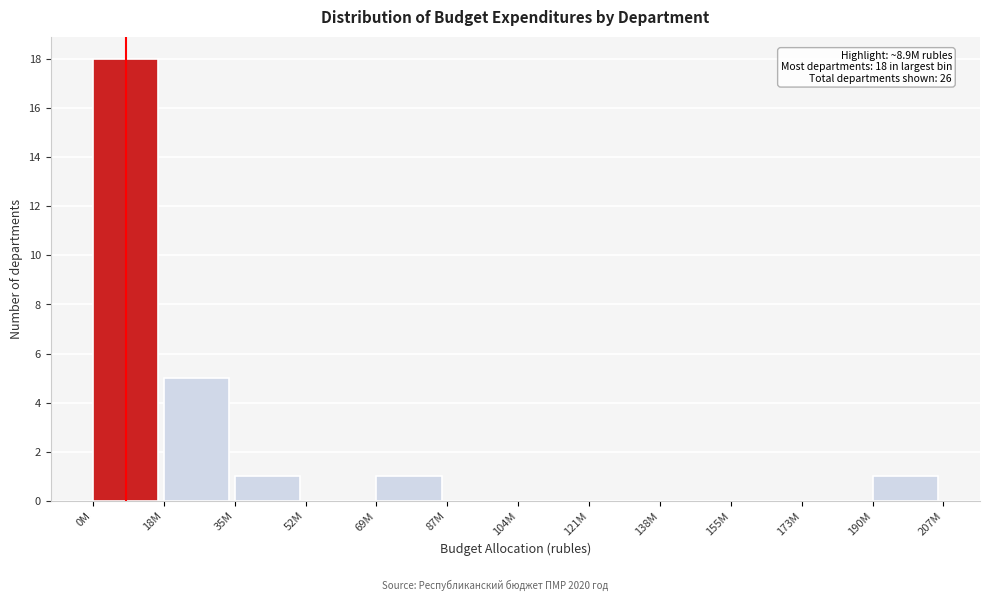

Reading left to right, list all the values displayed in this chart.

0M=18	18M=5	35M=1	52M=0	69M=1	87M=0	104M=0	121M=0	138M=0	155M=0	173M=0	190M=1